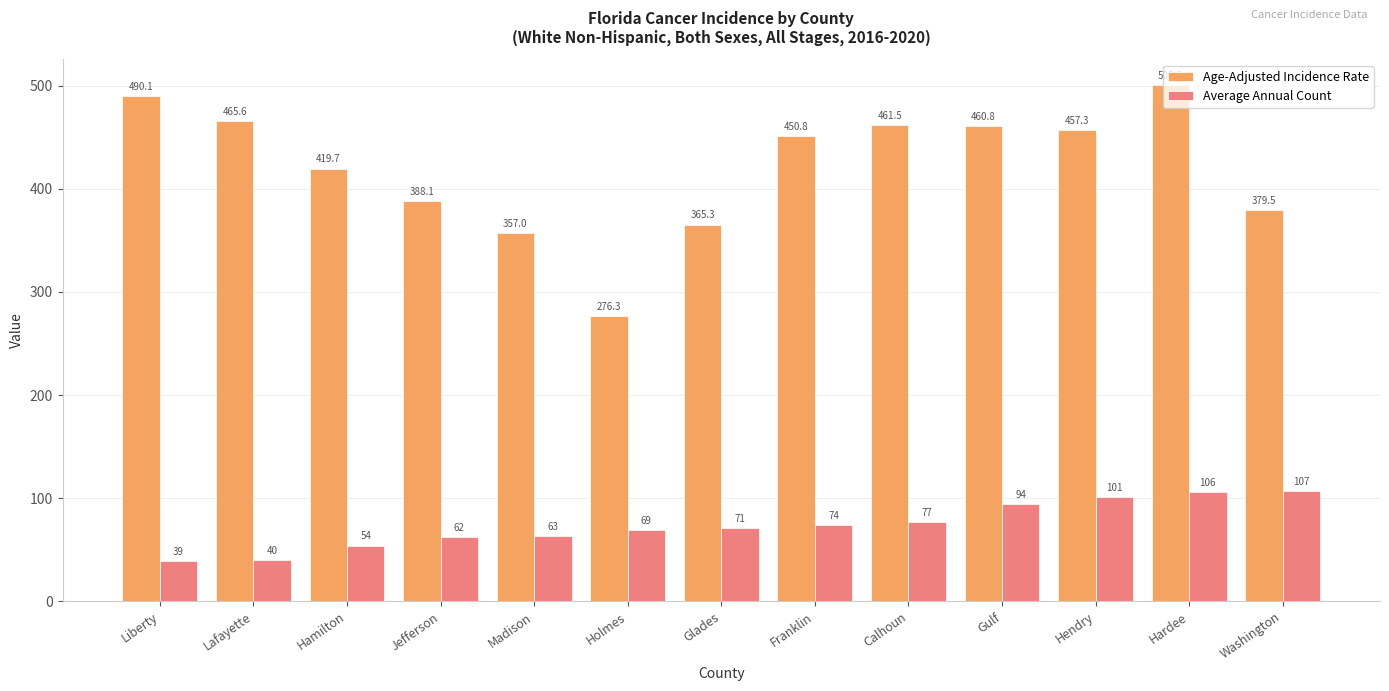

Is it true that Age-Adjusted Incidence Rate equals 490.1 at Liberty?

True